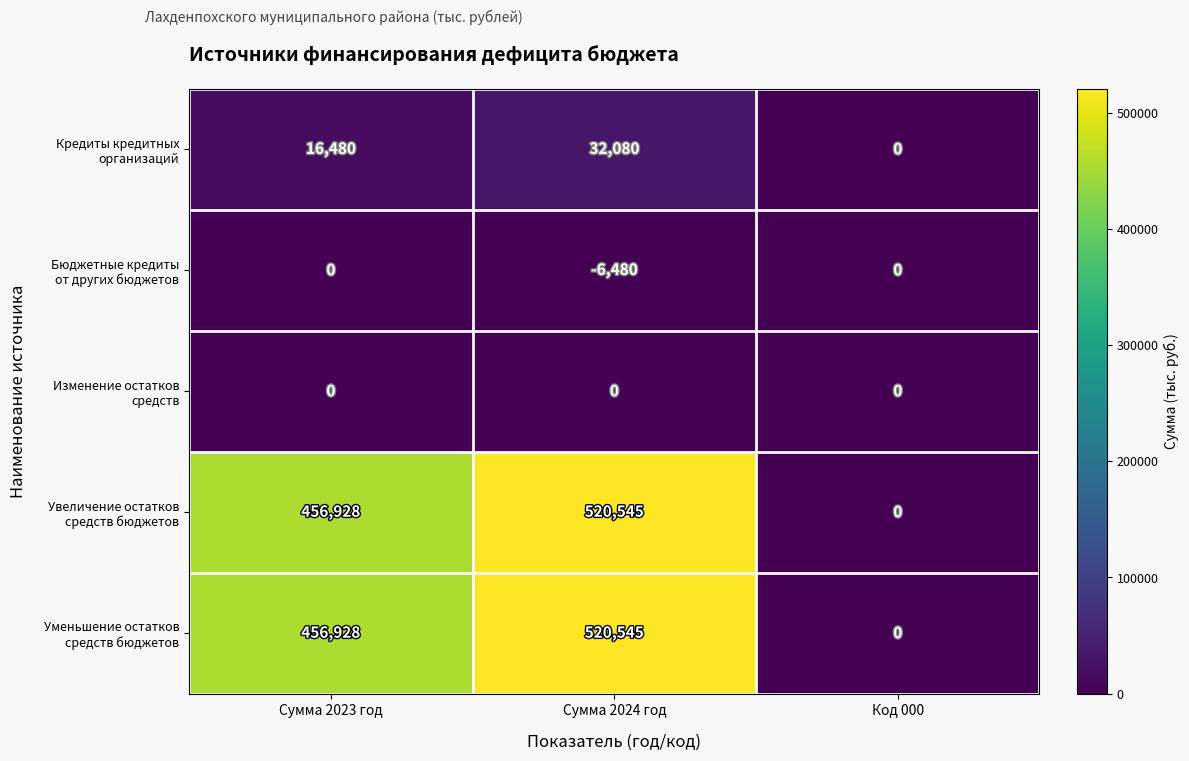

What is the spread (max minus min) of values at Сумма 2024 год?

527025